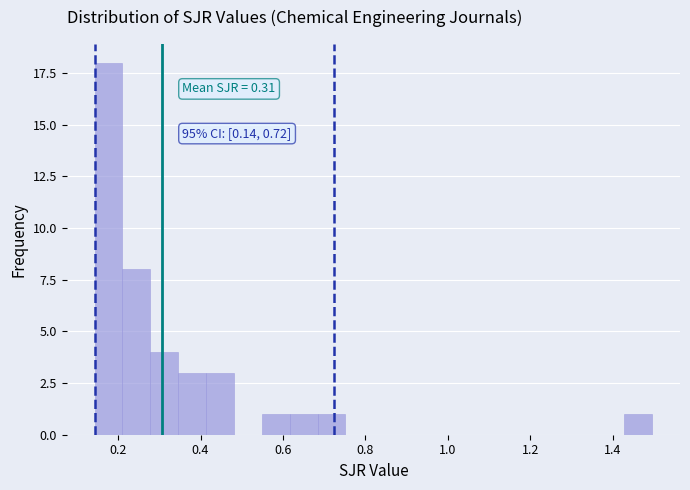

Read against the x-axis, roughly where is the centre of the tallest bar?

0.18